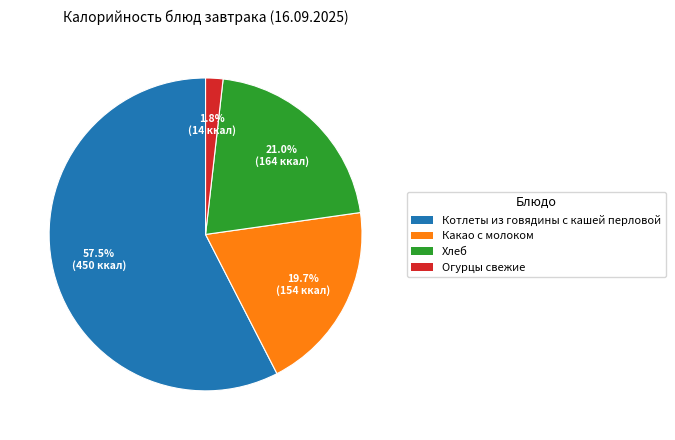

What is the smallest slice in the pie chart?

Огурцы свежие